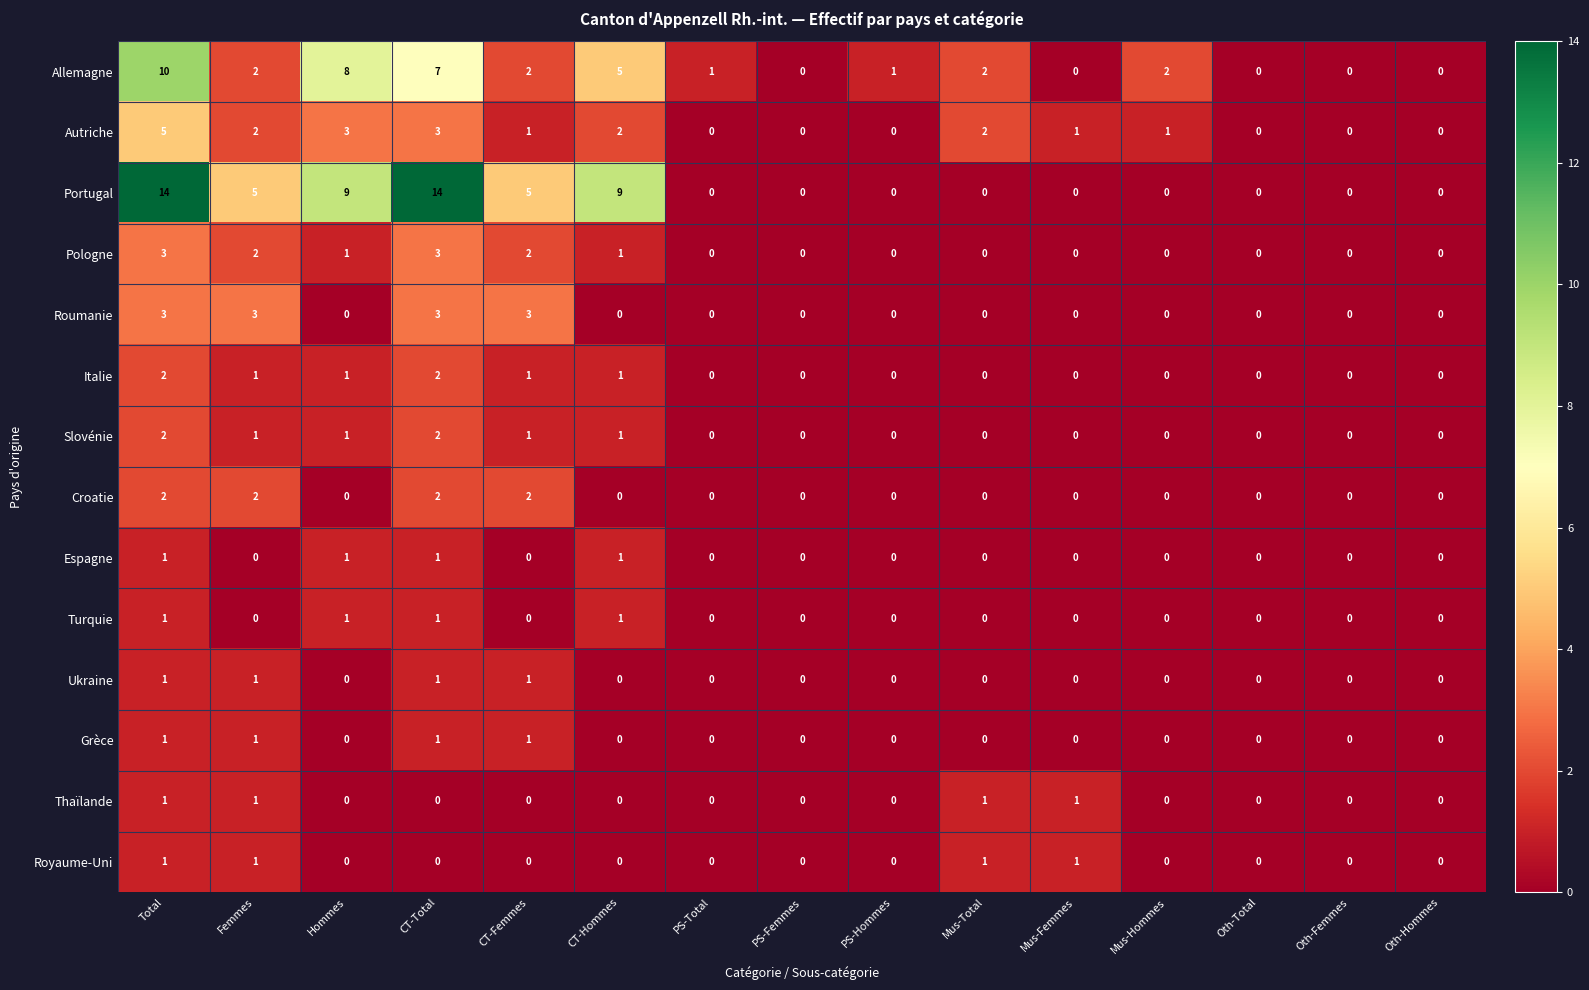

Count the Grèce values in the range 0 to 1.

15